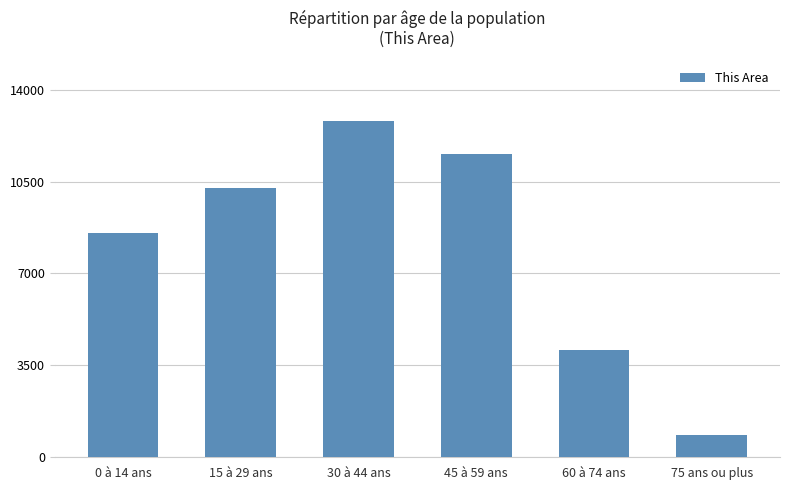

The chart shows a value of 8528 at 0 à 14 ans. True or false?

True